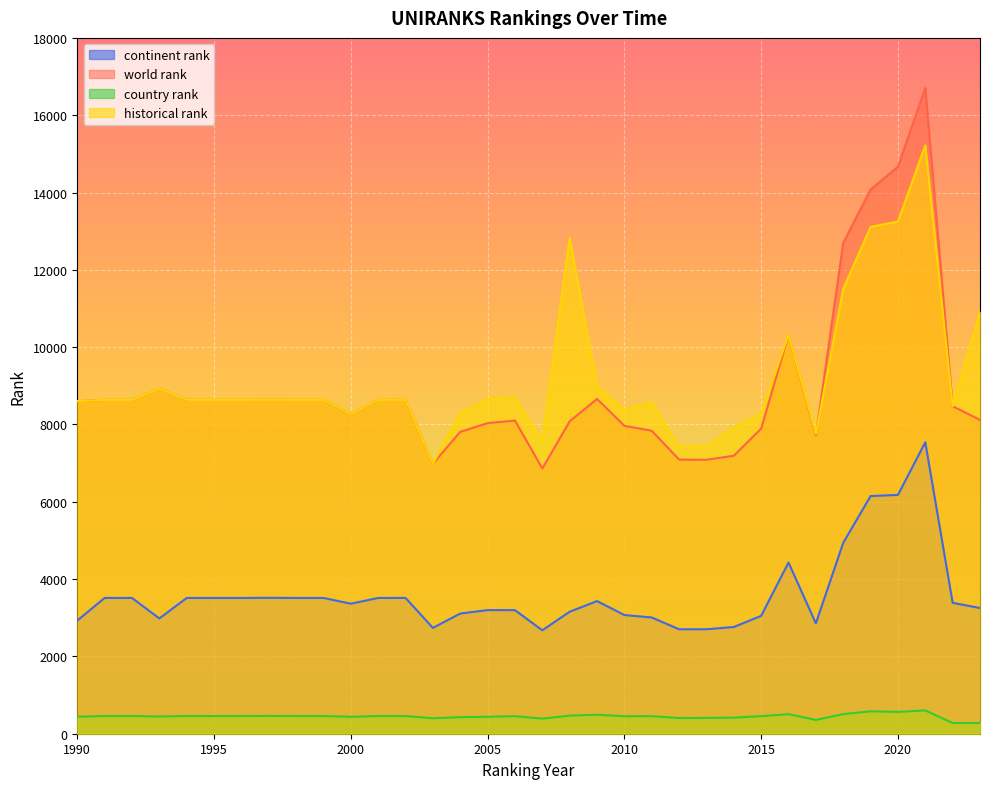

Where is the first local minimum for historical rank?

2000